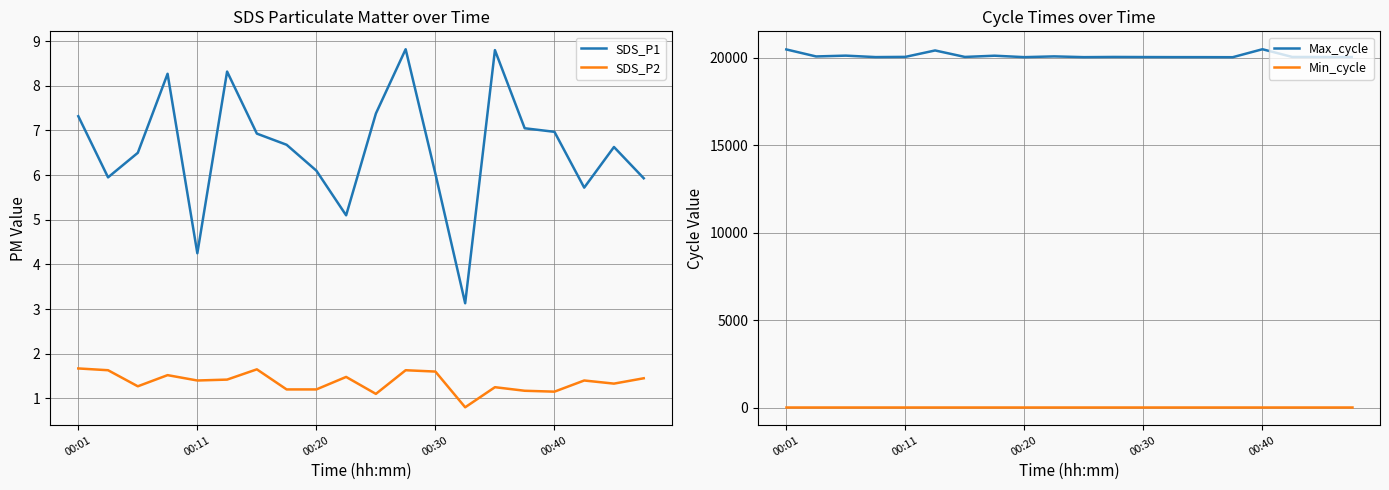

In Max_cycle, how many points are higher than both neighbors (excluding endpoints)?

6